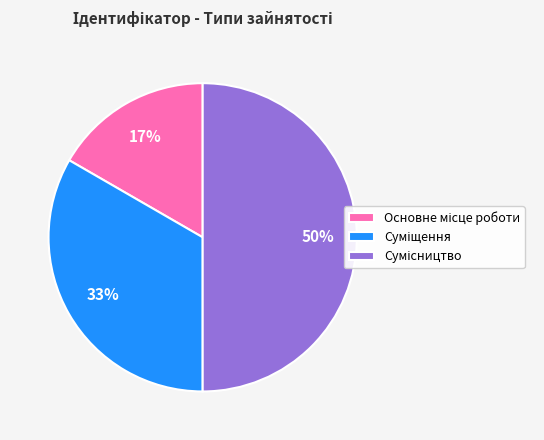

How many slices are in this pie chart?

3